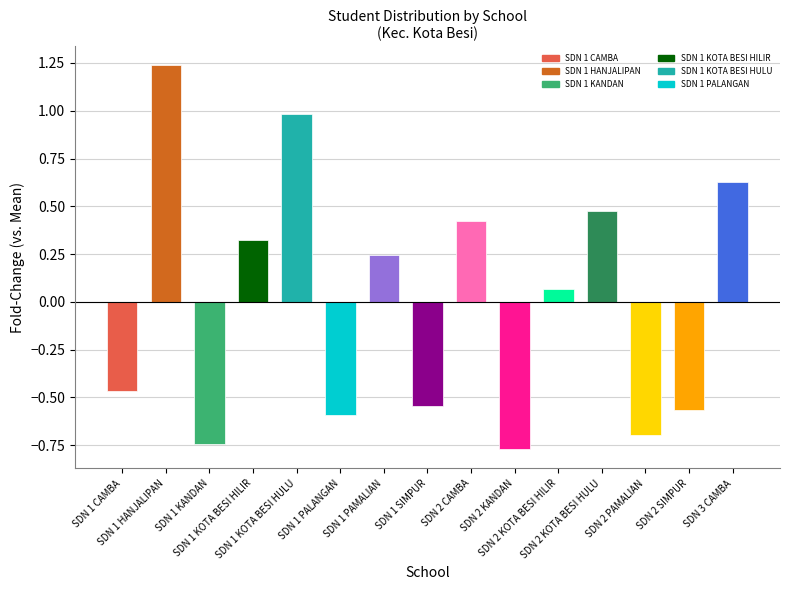

What is the sum of the values at SDN 2 KANDAN and SDN 1 KANDAN?

-1.5